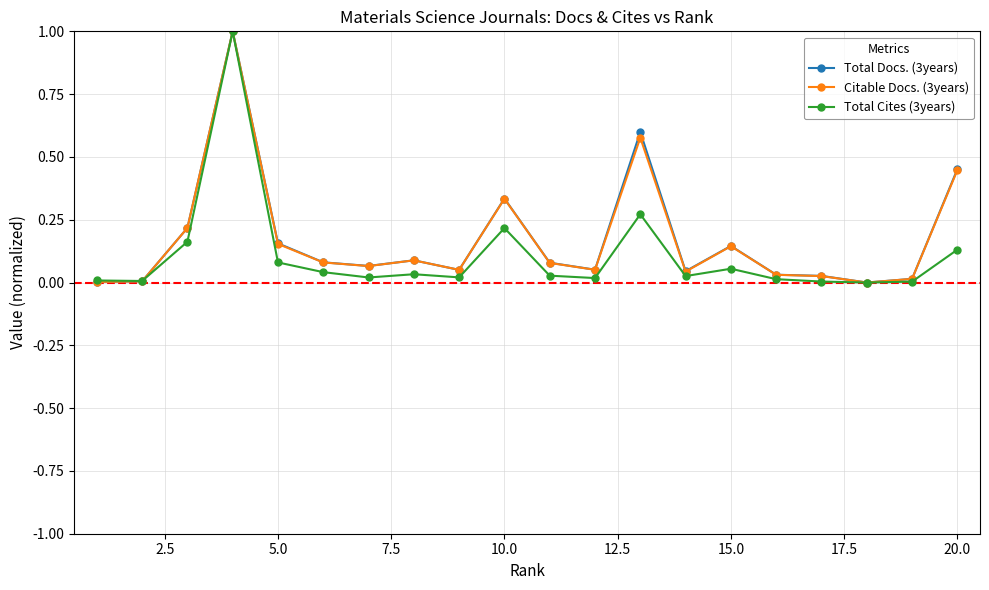

What is the value of the Total Docs. (3years) point at the 4th from the left?

1.0